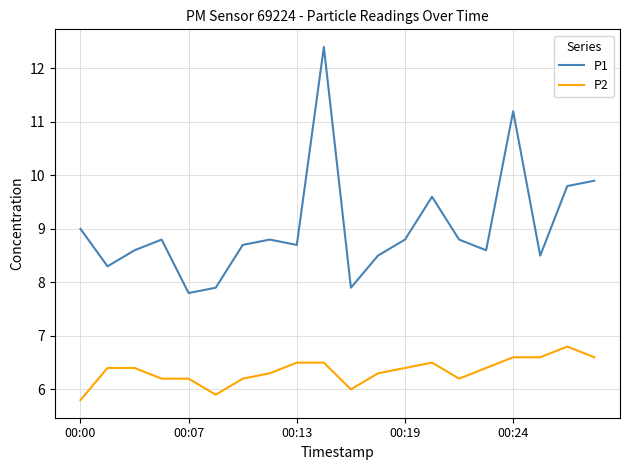

What is the highest value of the P2 series?

6.8